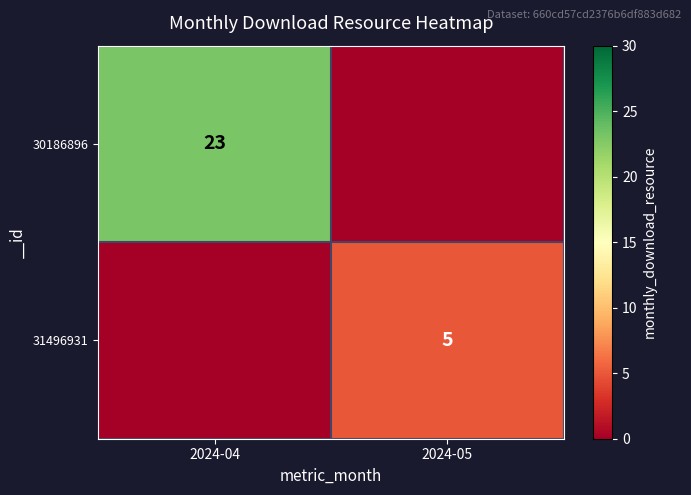

The value of 30186896 at 2024-04 is 16. True or false?

False